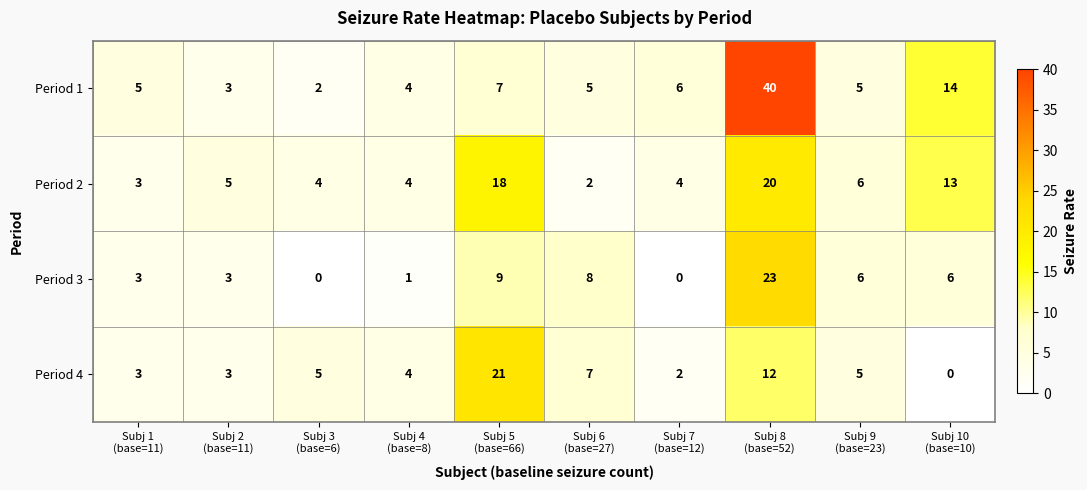

Rank the series at Subj 8
(base=52) from lowest to highest value.

Period 4, Period 2, Period 3, Period 1